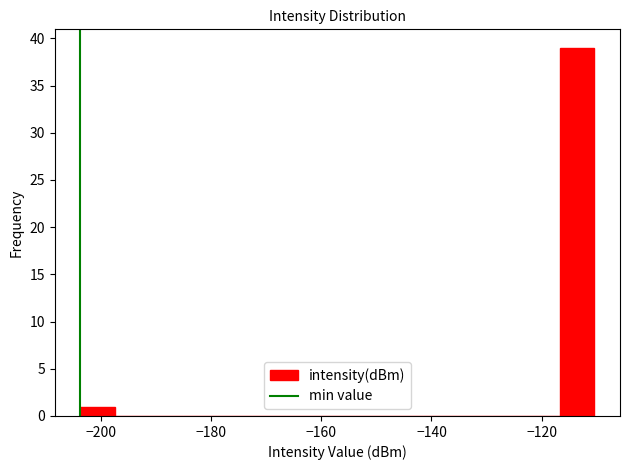

Around what value on the x-axis is the tallest bar? Give the approximate position of its centre, as read against the axis.

-114